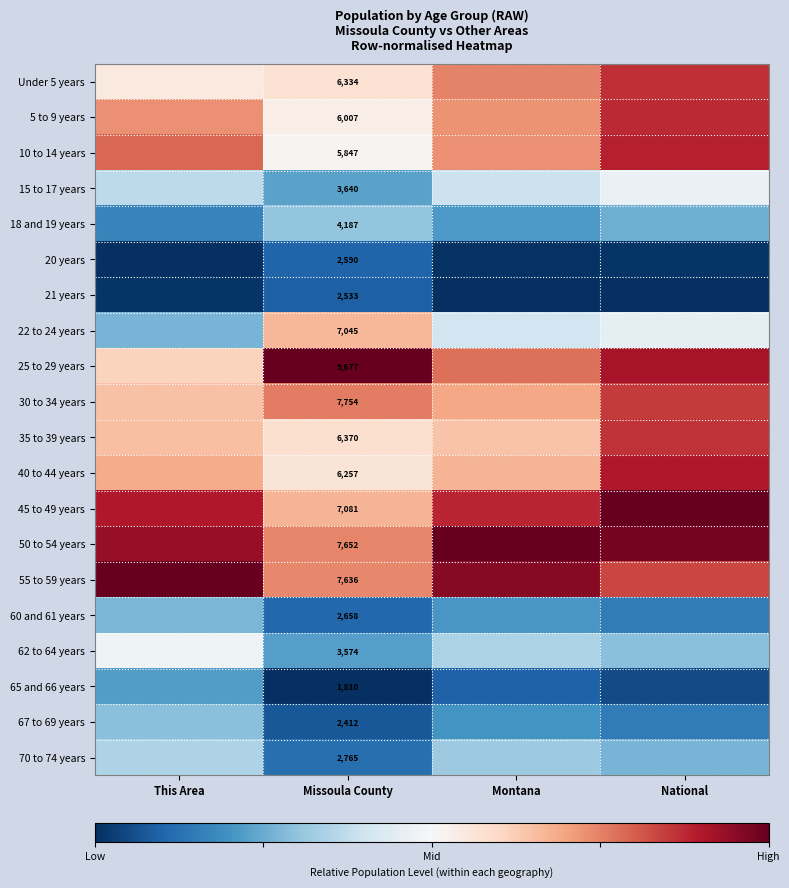

List the labels in order of 67 to 69 years value, largest first.

This Area, Montana, National, Missoula County